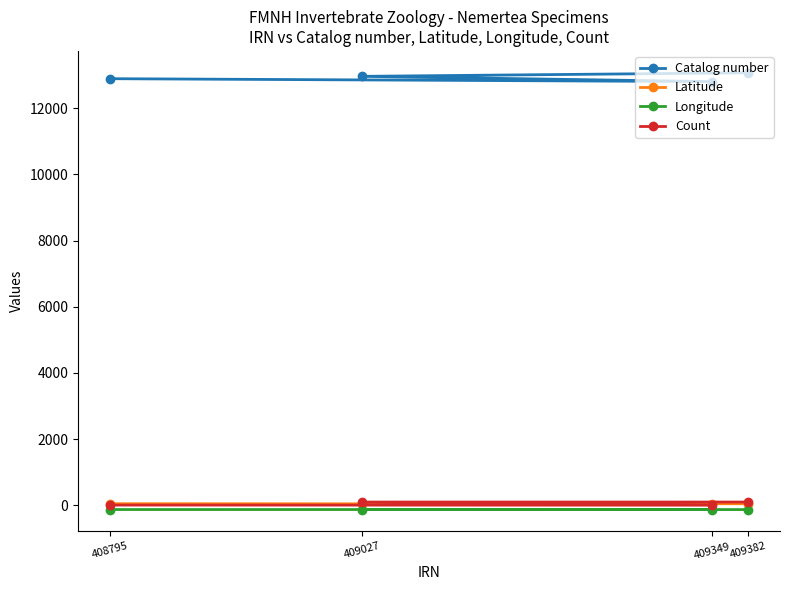

What are all the series names shown in the legend?

Catalog number, Latitude, Longitude, Count